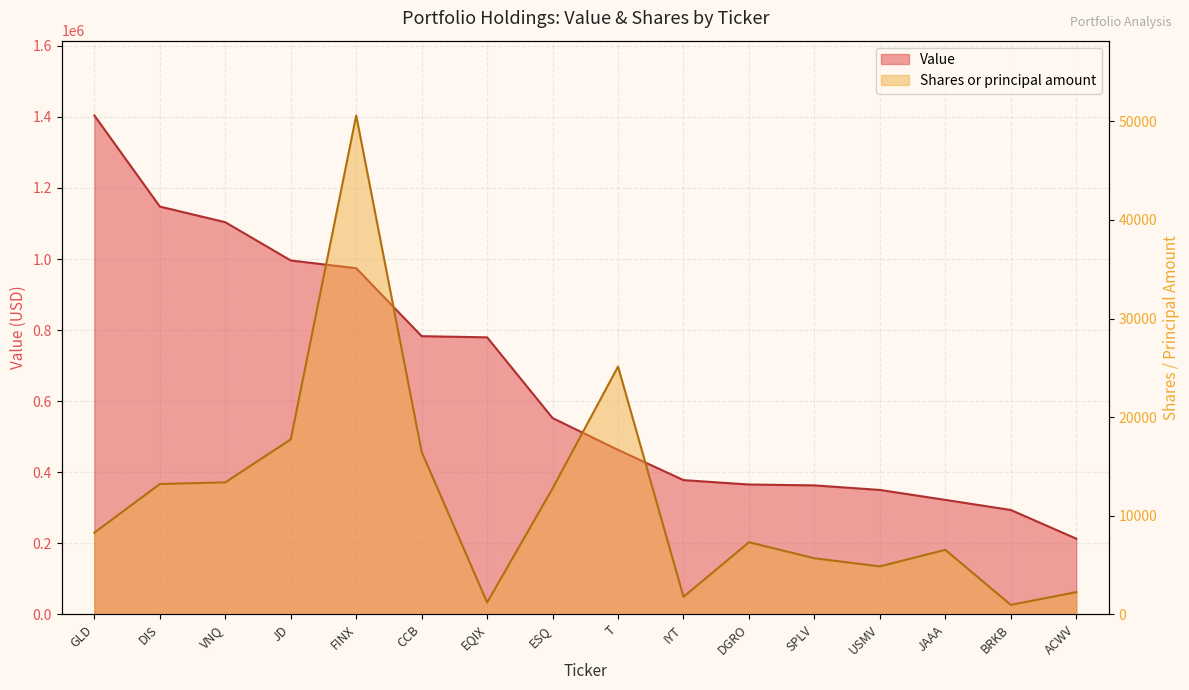

True or false: Value and Shares or principal amount cross at least once.

False